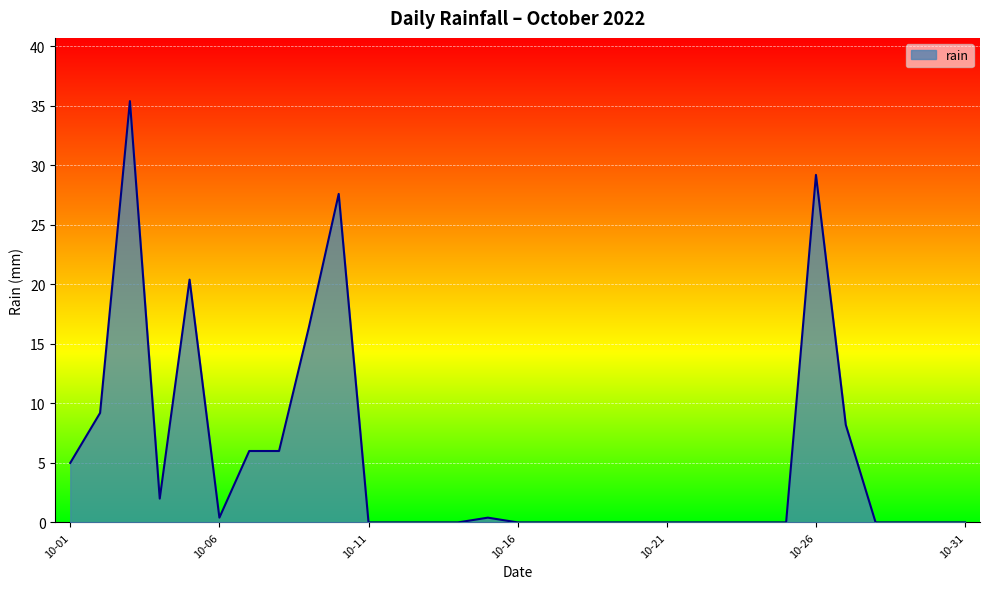

What is the greatest value displayed?

35.4